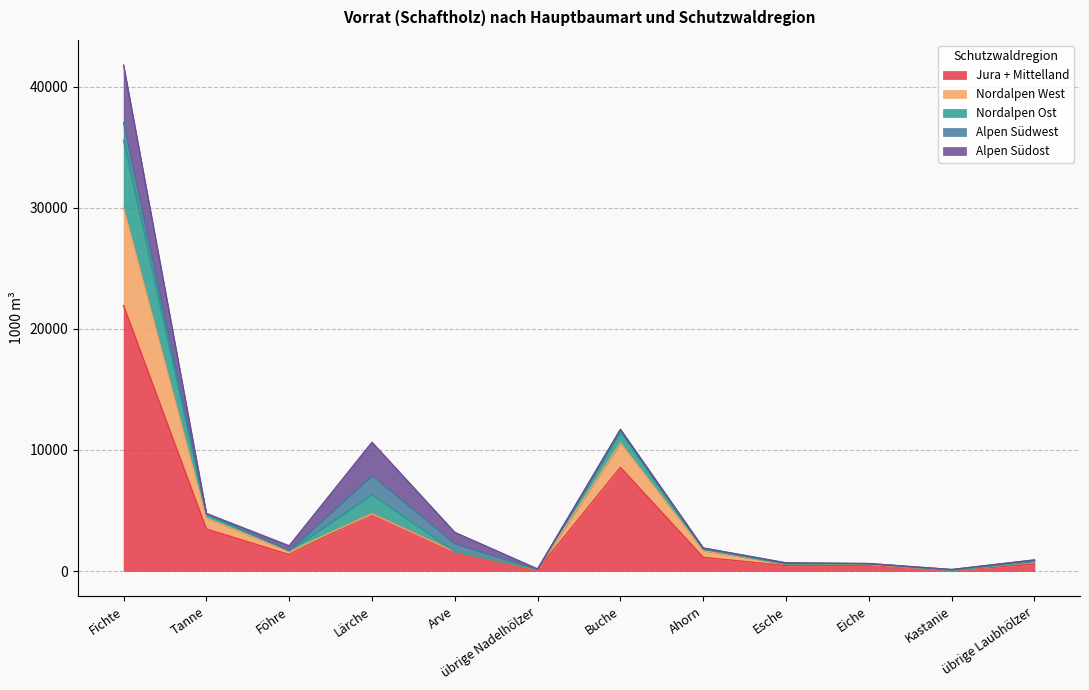

The Nordalpen West series shows 190 at übrige Nadelhölzer. True or false?

False